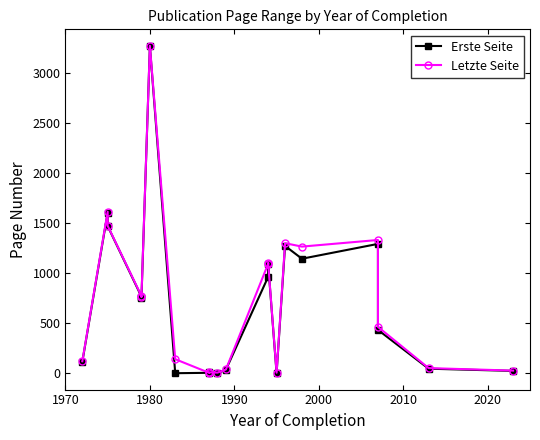

List the series in order of their overall mean, lowest first.

Erste Seite, Letzte Seite